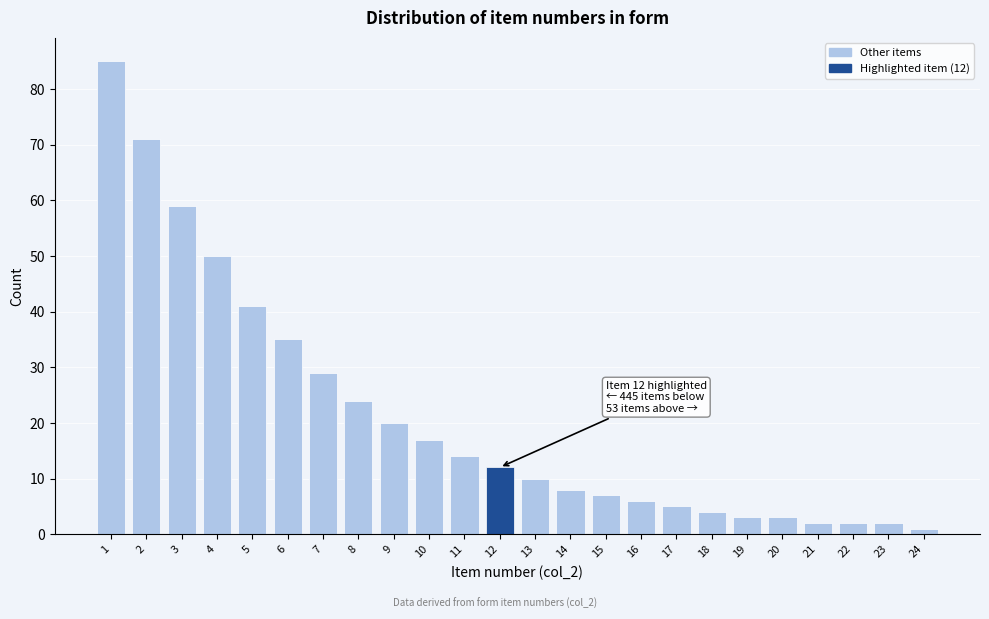

Reading left to right, transcribe all the data shown in this chart.

85	71	59	50	41	35	29	24	20	17	14	12	10	8	7	6	5	4	3	3	2	2	2	1